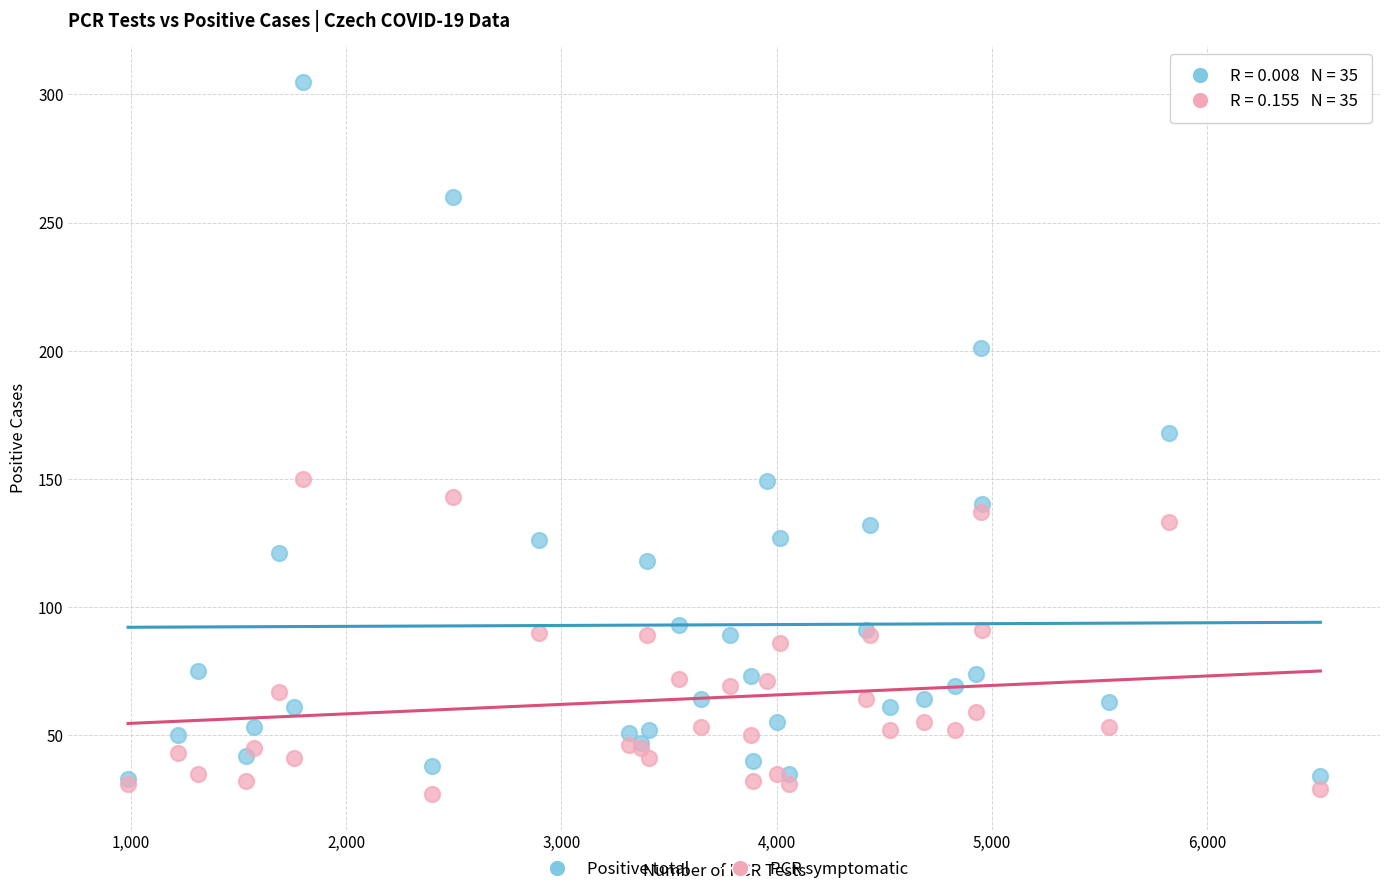

What are all the series names shown in the legend?

Positive total, PCR symptomatic